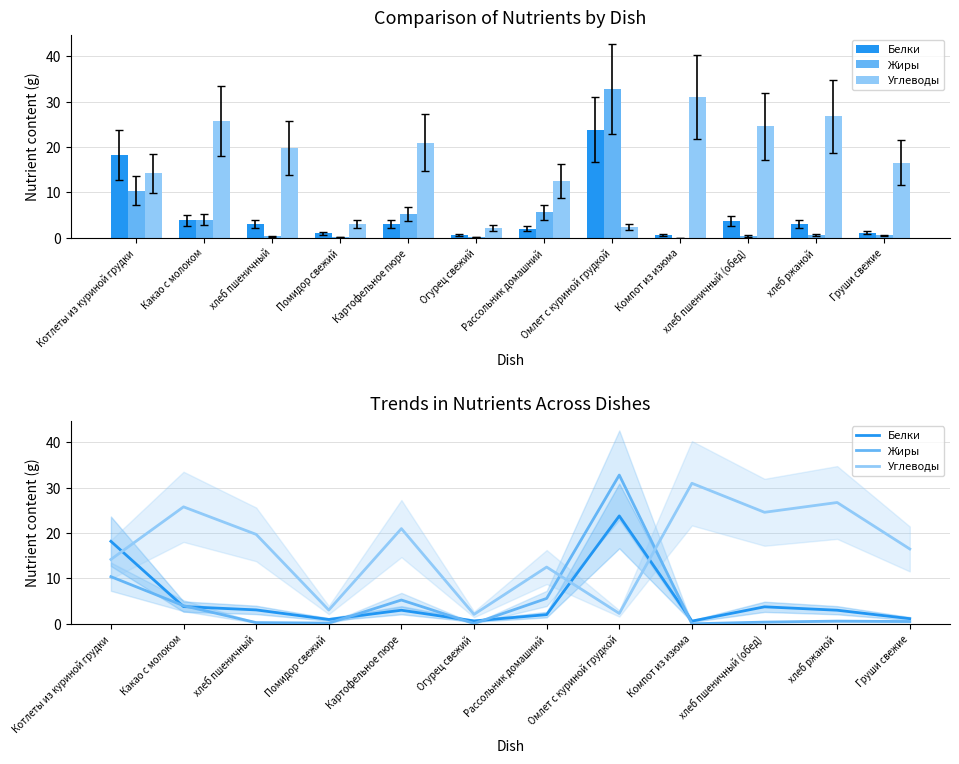

What is the difference between the highest and lowest values at Помидор свежий?

2.9